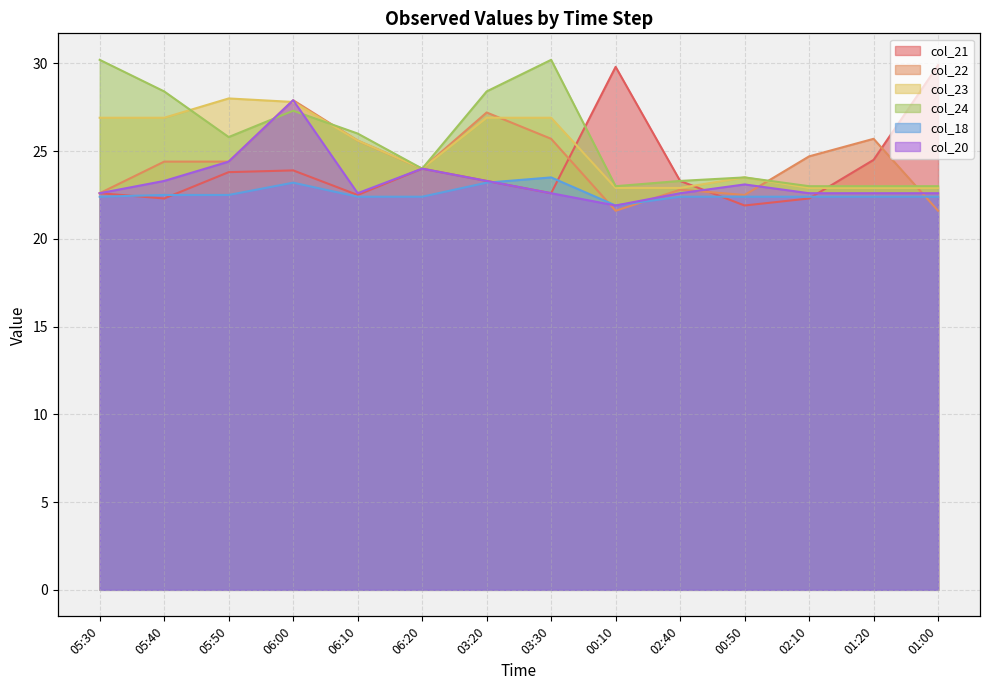

Which category has the lowest value across all series?

00:10